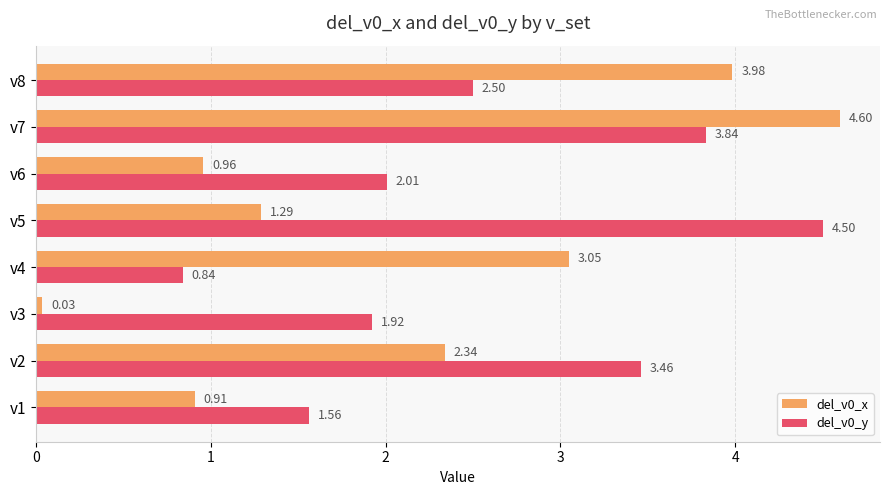

What is the difference between the maximum and minimum values in the del_v0_x series?

4.6